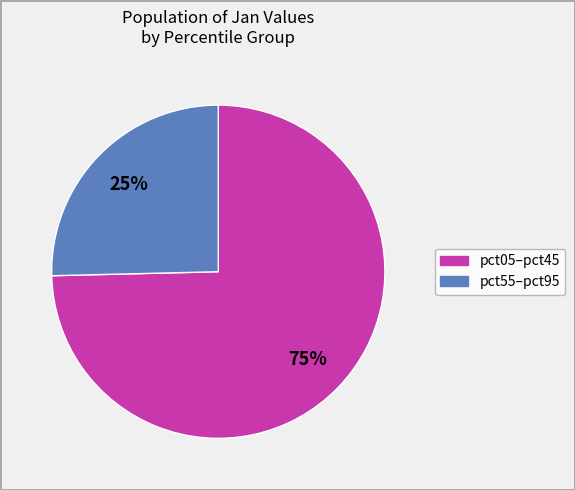

Does any single category account for the majority?

Yes